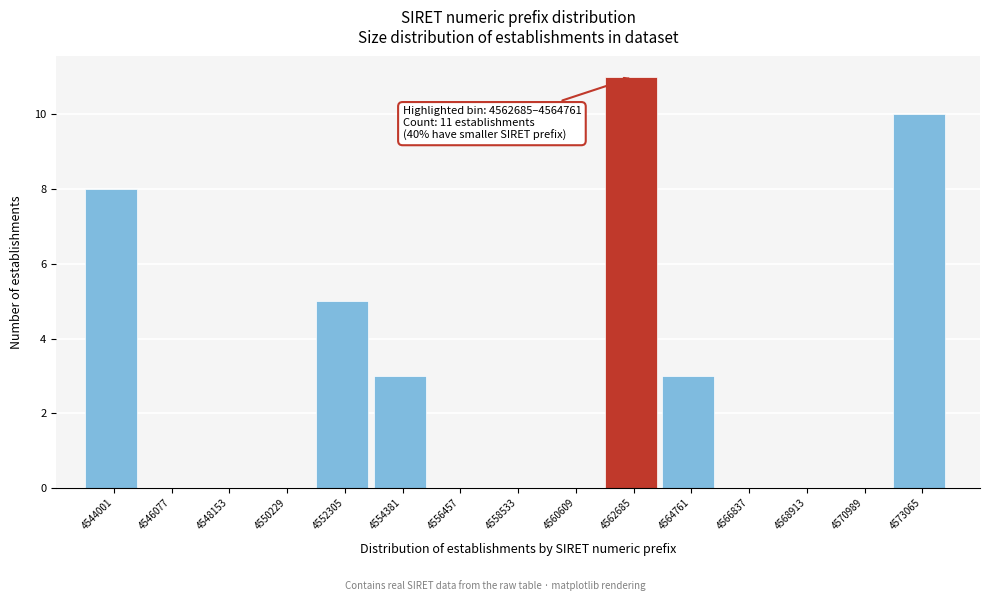

Reading left to right, list all the values displayed in this chart.

4544001=8	4546077=0	4548153=0	4550229=0	4552305=5	4554381=3	4556457=0	4558533=0	4560609=0	4562685=11	4564761=3	4566837=0	4568913=0	4570989=0	4573065=10